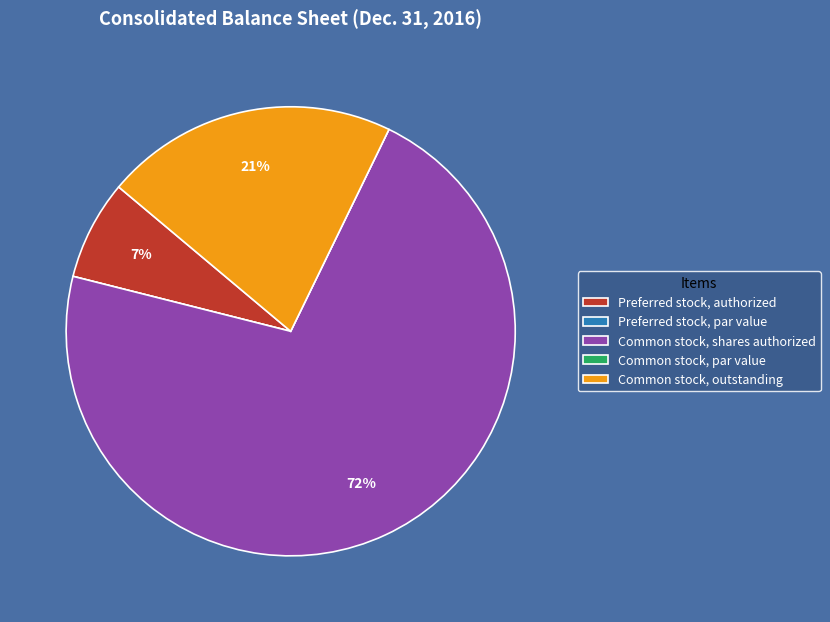

Does Preferred stock, authorized account for over 50% of the chart?

No